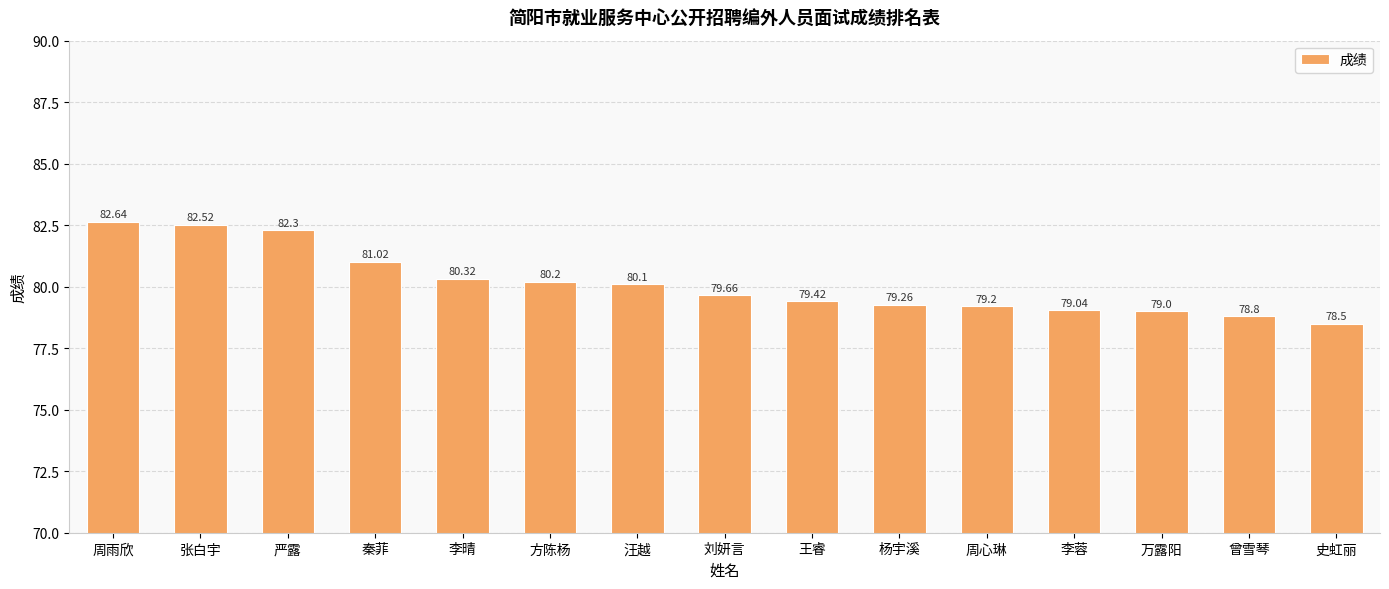

Reading left to right, extract all data points from this chart.

82.6	82.5	82.3	81.0	80.3	80.2	80.1	79.7	79.4	79.3	79.2	79.0	79.0	78.8	78.5